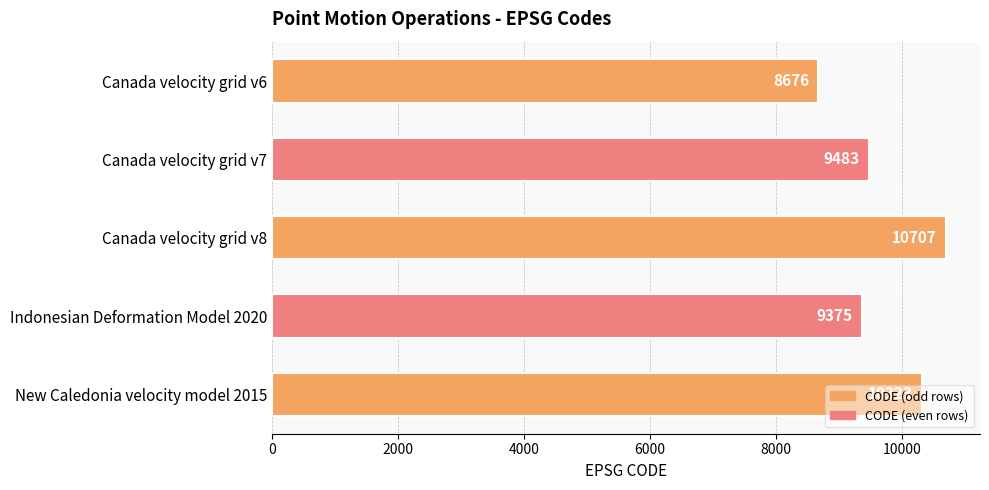

Is it true that the value at Canada velocity grid v8 is 7318?

False